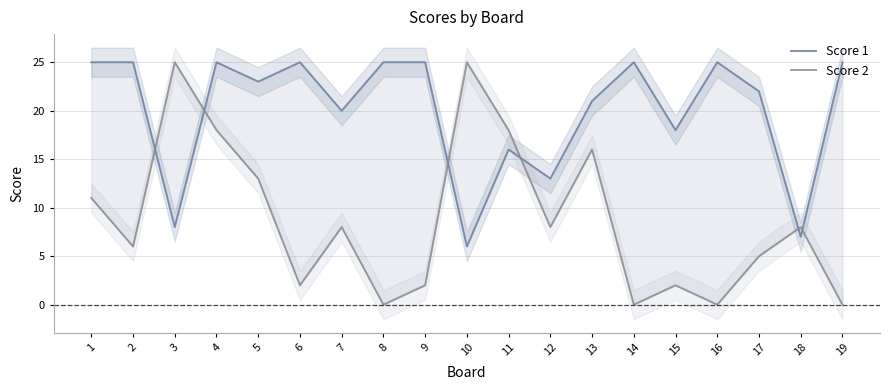

Is this an area chart (filled region under the line)?

No